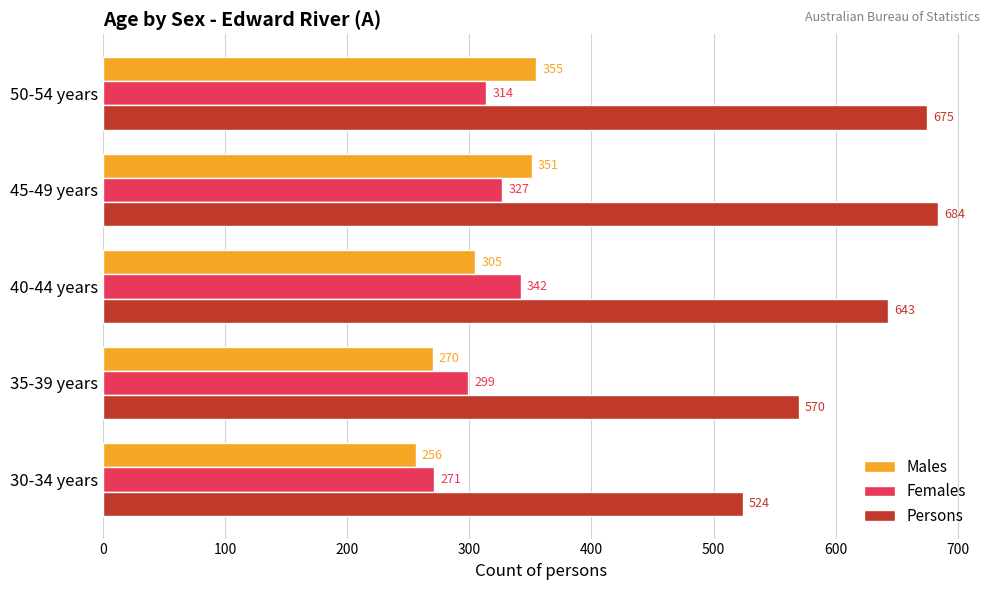

Is it true that Females equals 299 at 35-39 years?

True